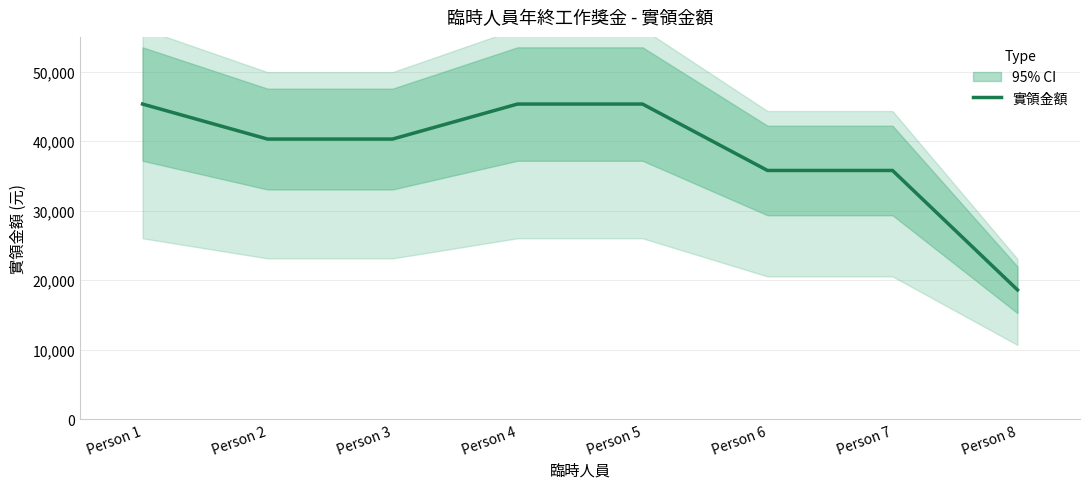

True or false: there are more than 0 points higher than both neighbors.

False